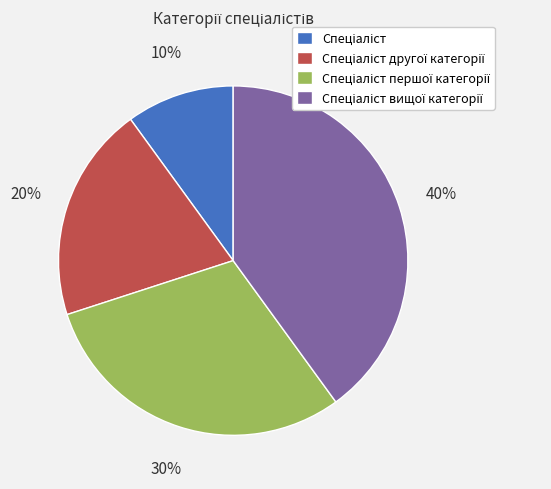

To the nearest percent, what is the difference between the largest and smallest slice percentages?

30%